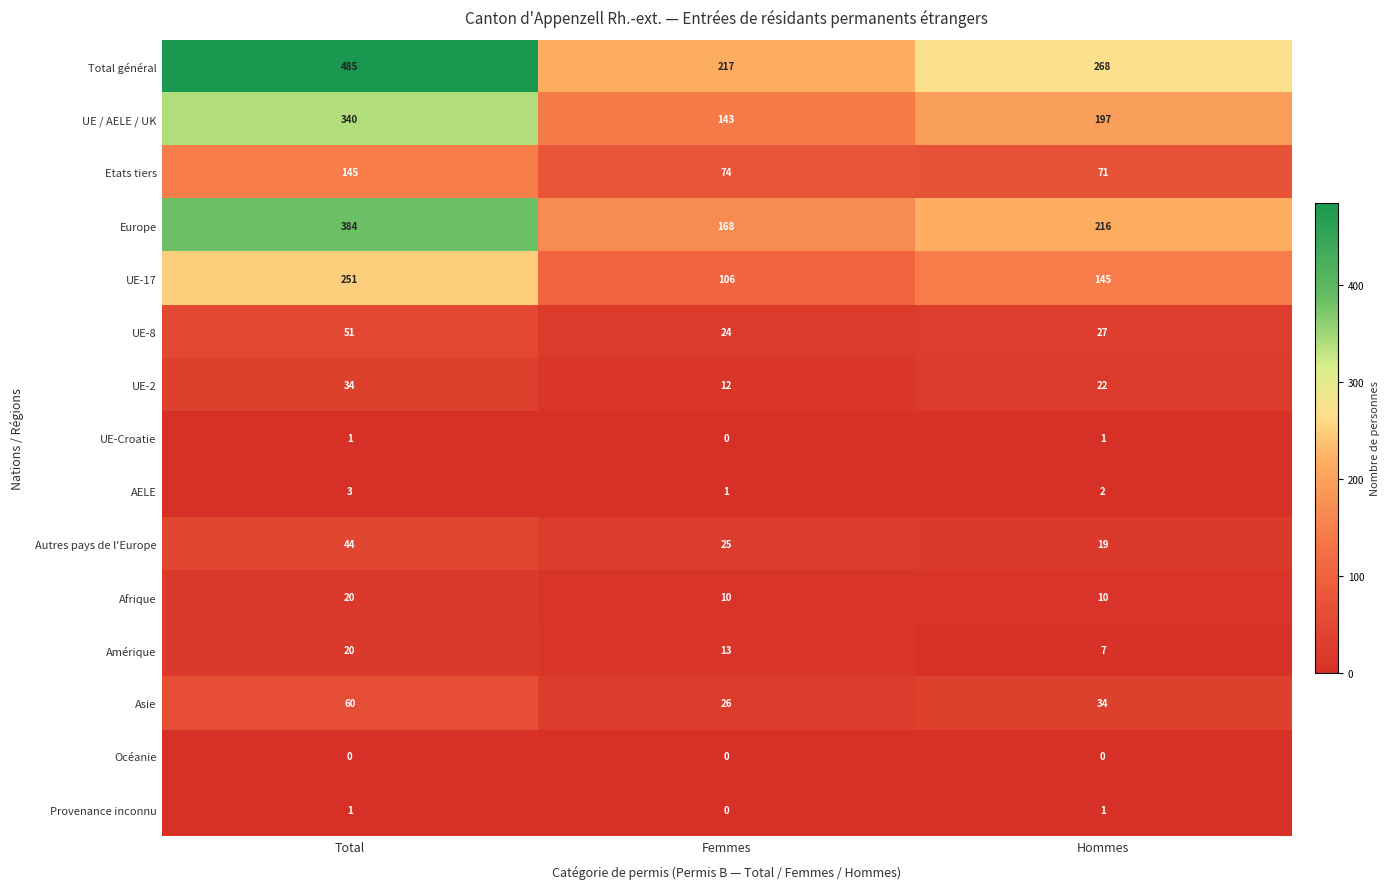

How many categories are shown in the chart?

3